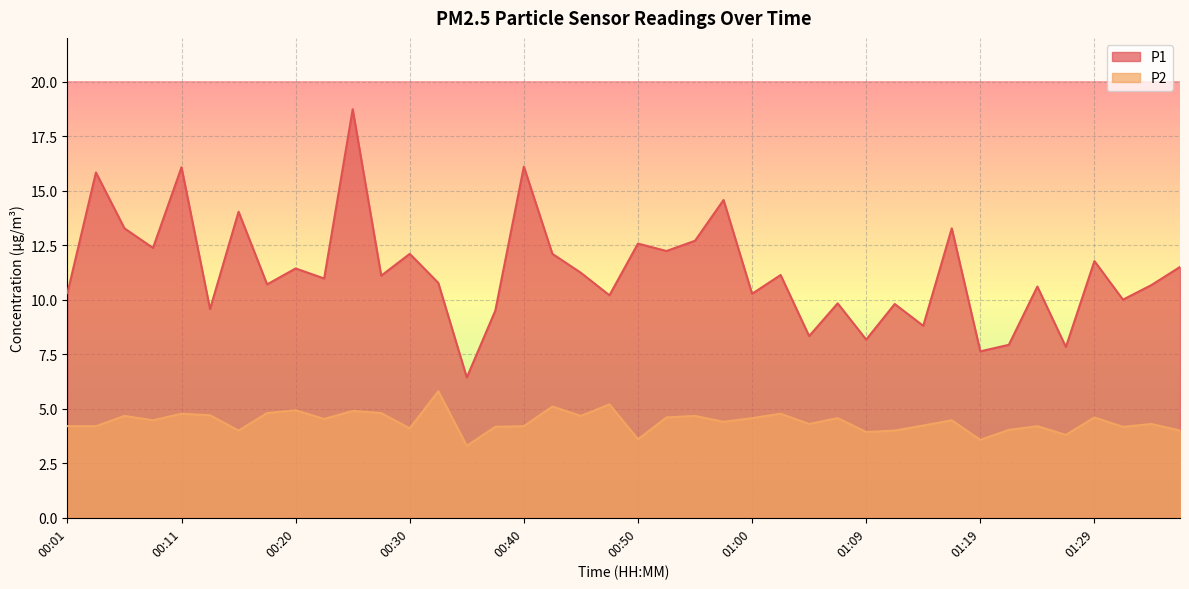

At which category does P2 reach its first local valley?

00:08